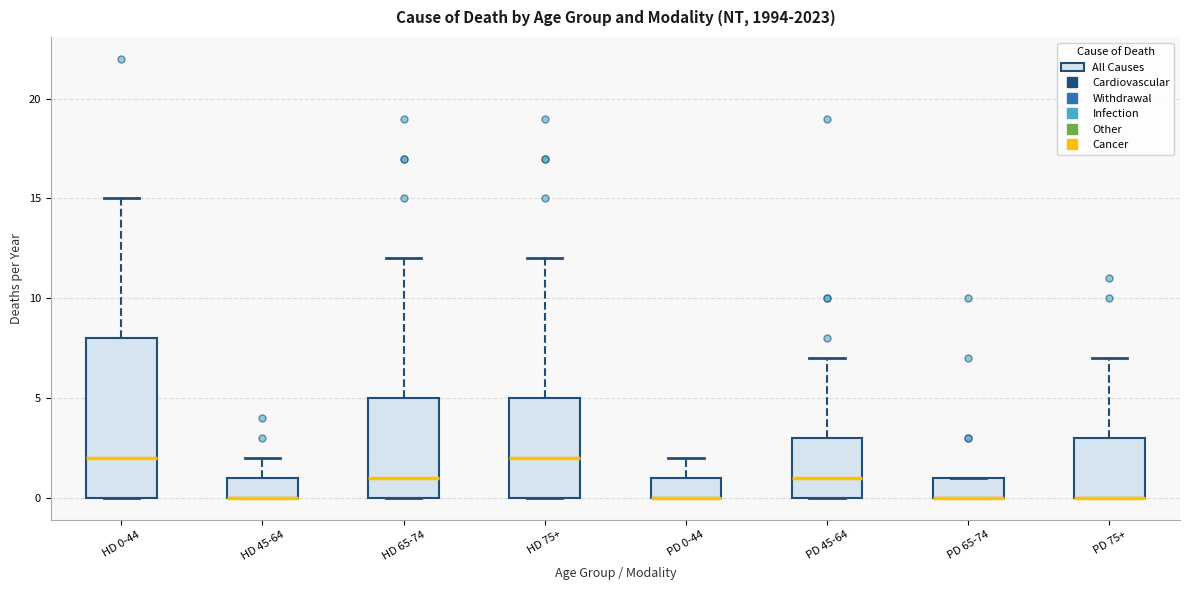

Where is the upper edge of the box for PD 0-44 on the y-axis? The values are not printed on the chart, so give them approximately, as read against the axis.

1